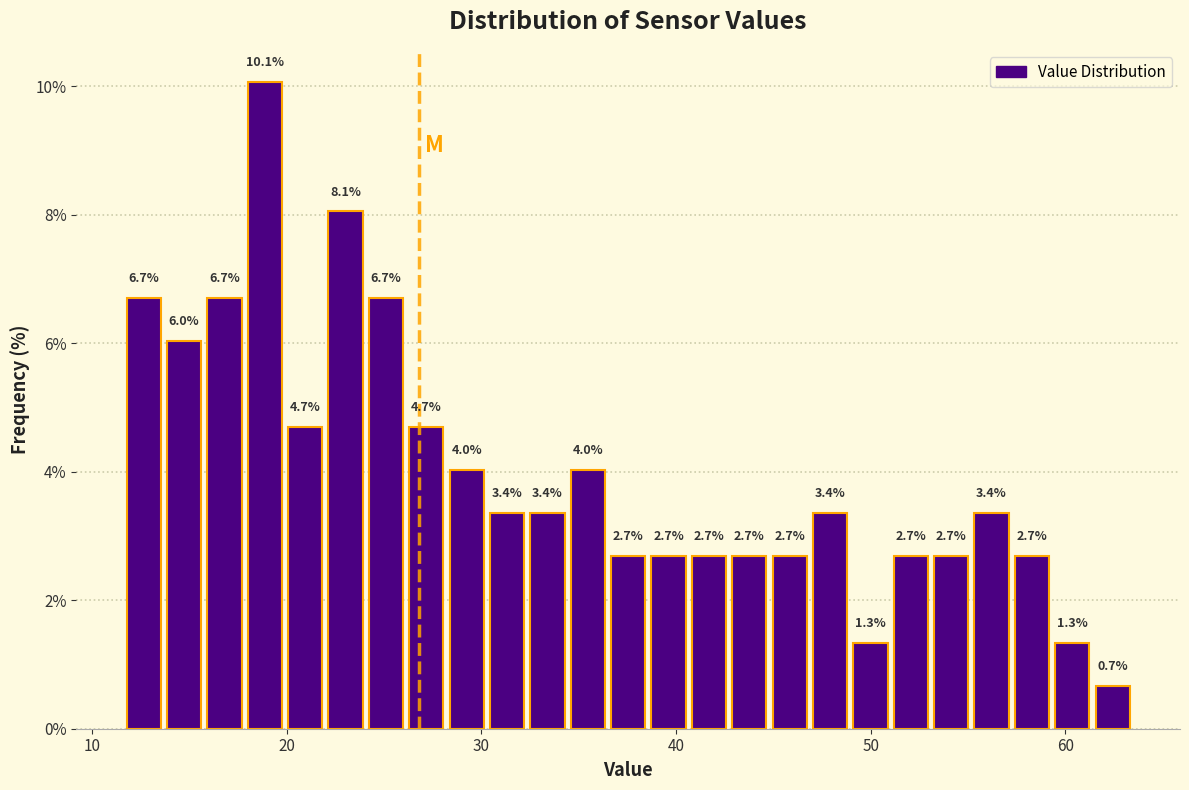

Read against the x-axis, roughly where is the centre of the tallest bar?

19